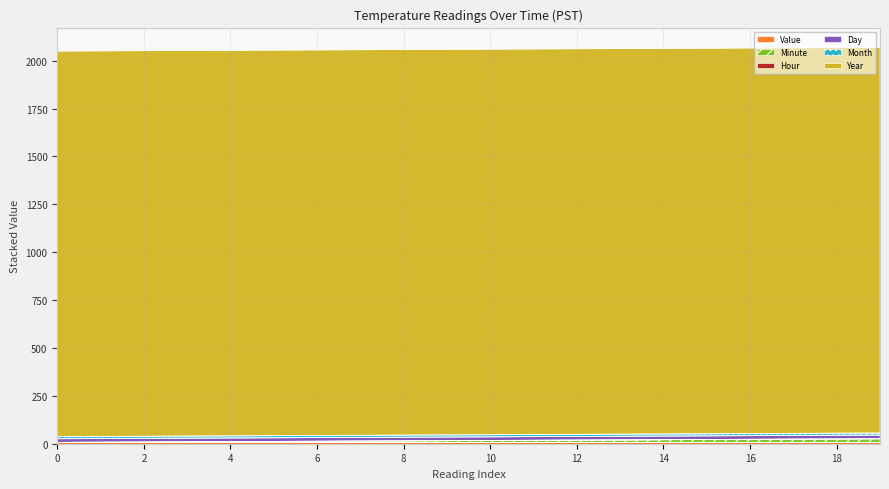

True or false: Hour and Minute cross at least once.

False